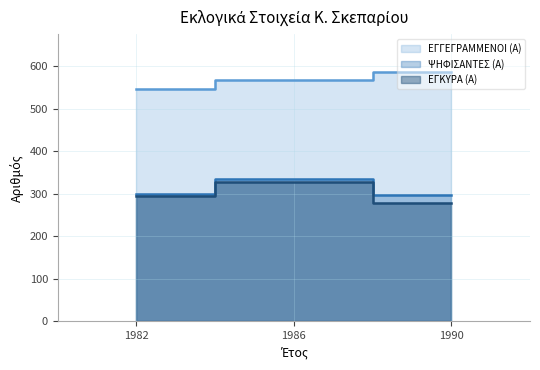

Which category has the lowest value in the ΨΗΦΙΣΑΝΤΕΣ (Α) series?

1990